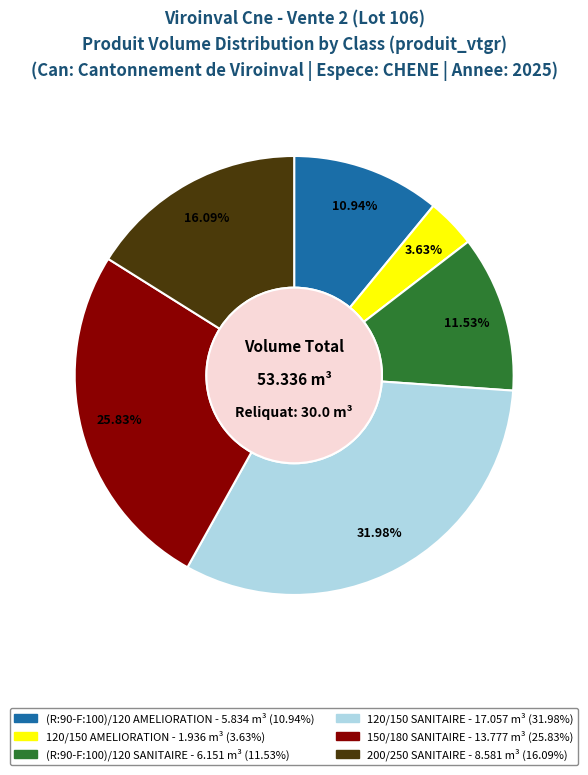

Count the number of slices in the pie.

6